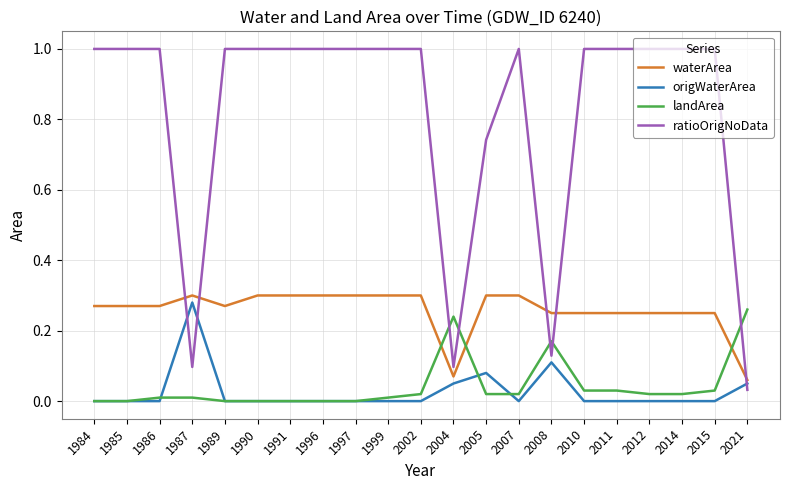

What are all the series names shown in the legend?

waterArea, origWaterArea, landArea, ratioOrigNoData